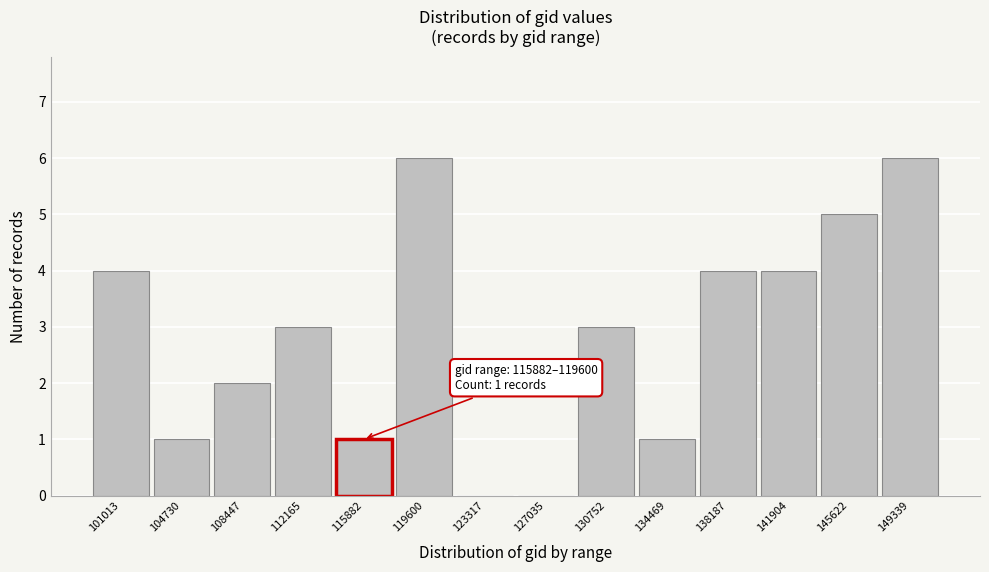

Reading right to left, list all the values displayed in this chart.

149339=6	145622=5	141904=4	138187=4	134469=1	130752=3	127035=0	123317=0	119600=6	115882=1	112165=3	108447=2	104730=1	101013=4